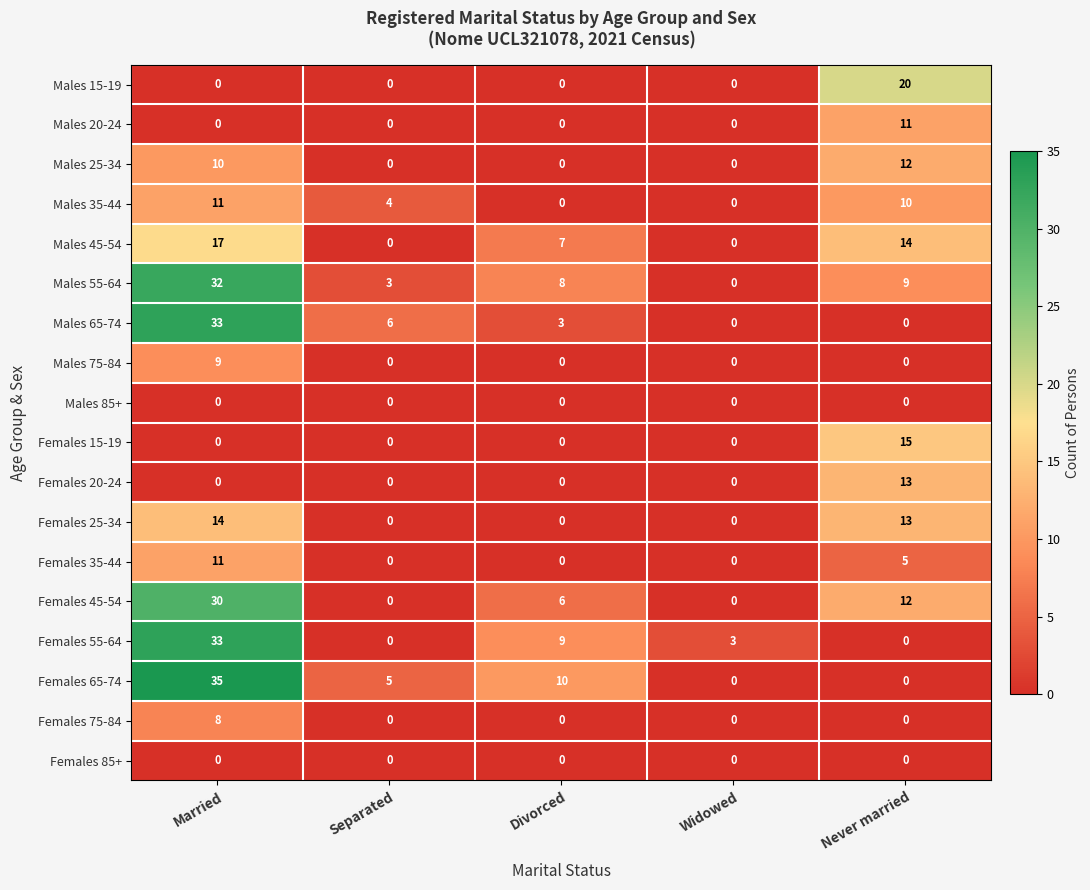

Which series has the largest range (max minus min)?

Females 65-74